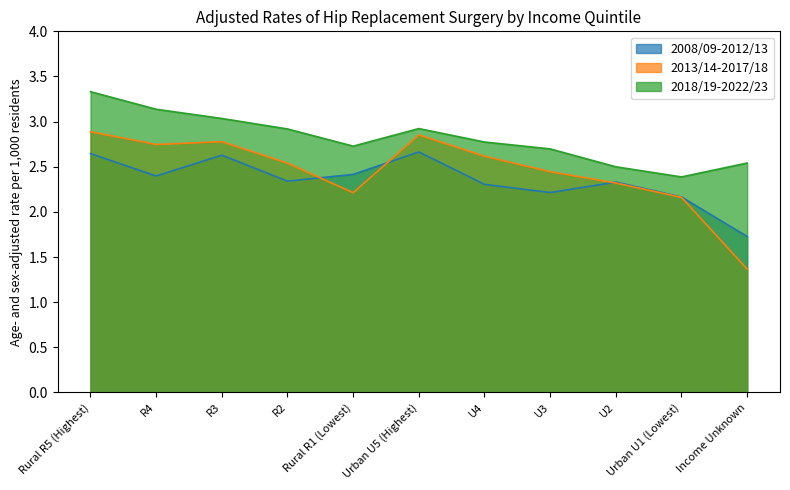

True or false: 2018/19-2022/23 has a value of 2.7 at U3.

True